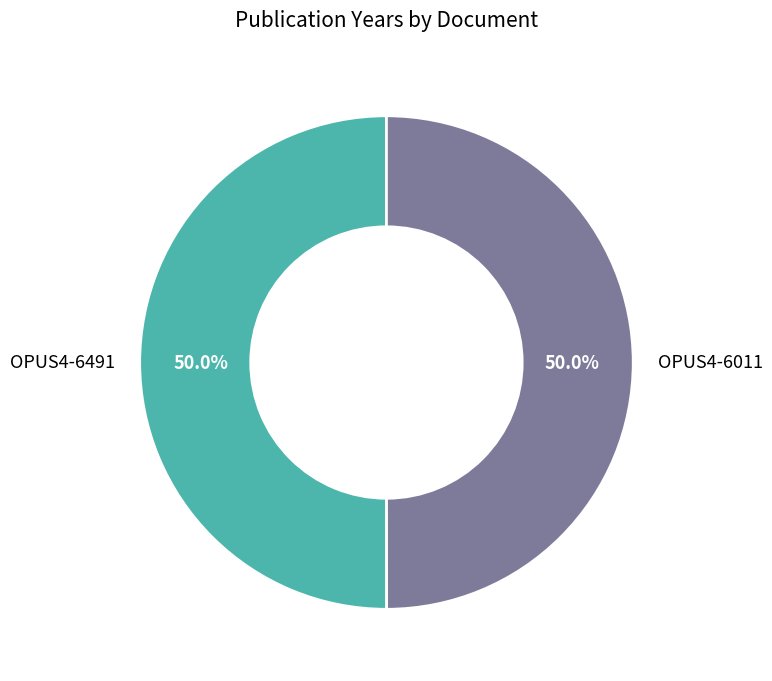

What is the total percentage of OPUS4-6011 and OPUS4-6491?

100.0%